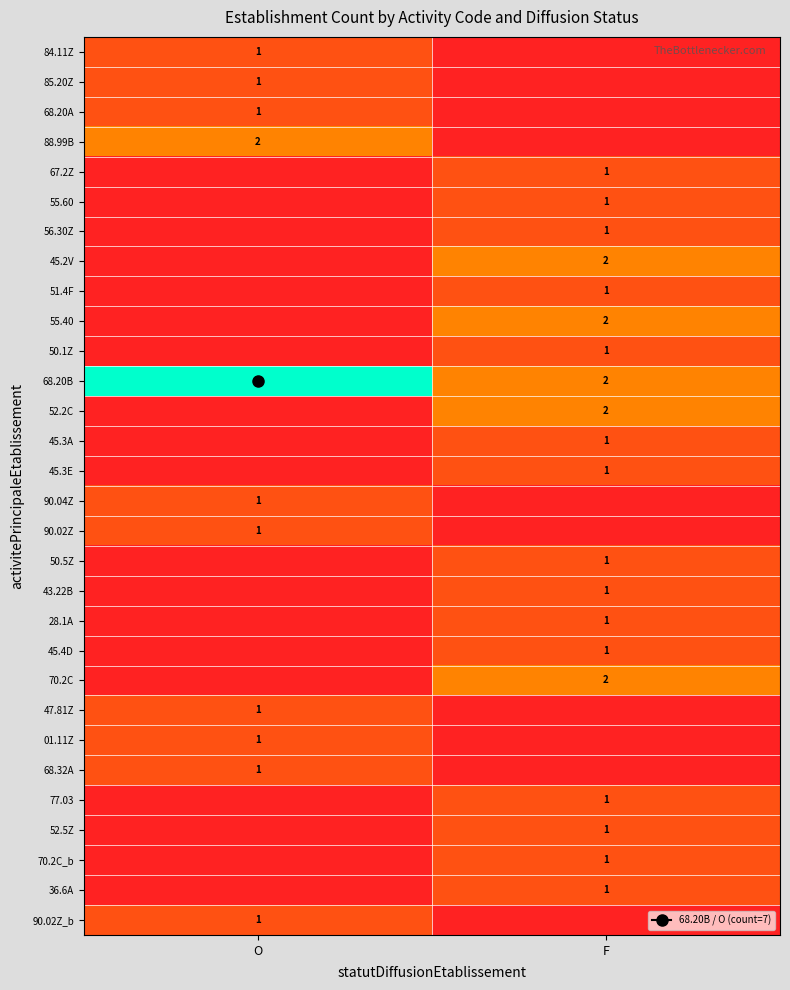

Is the value of 90.02Z_b at F greater than the value of 47.81Z at O?

No